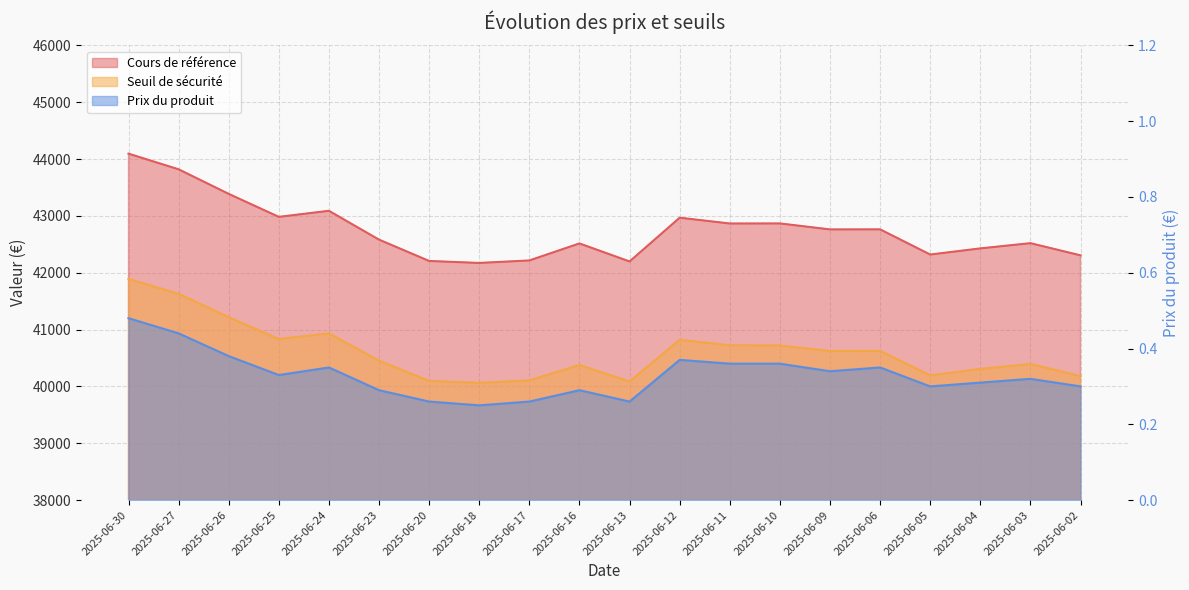

At which category is the sum across all series the highest?

2025-06-30